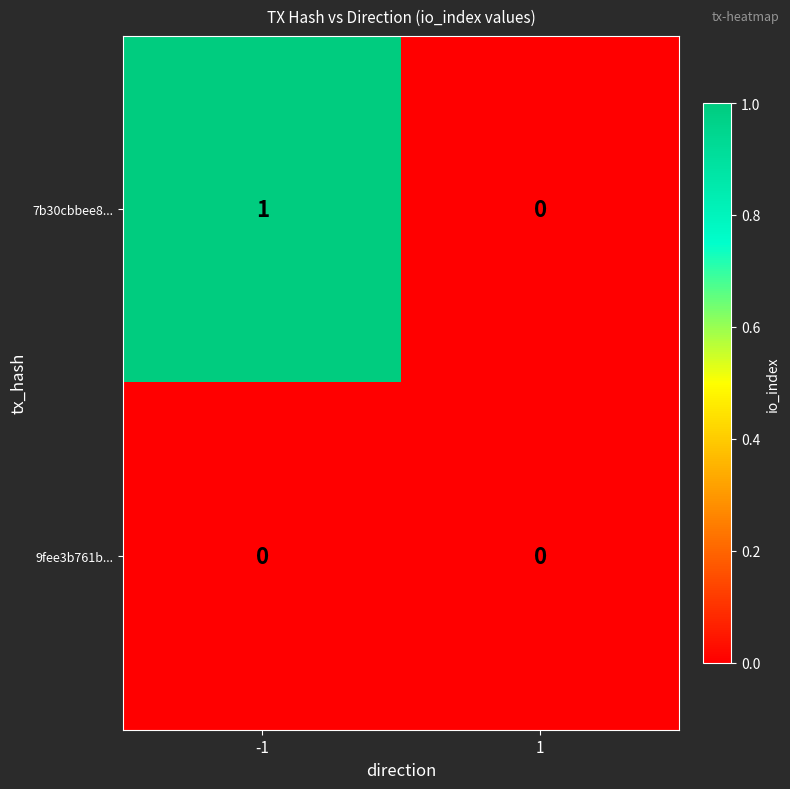

How many distinct data groups are displayed?

2